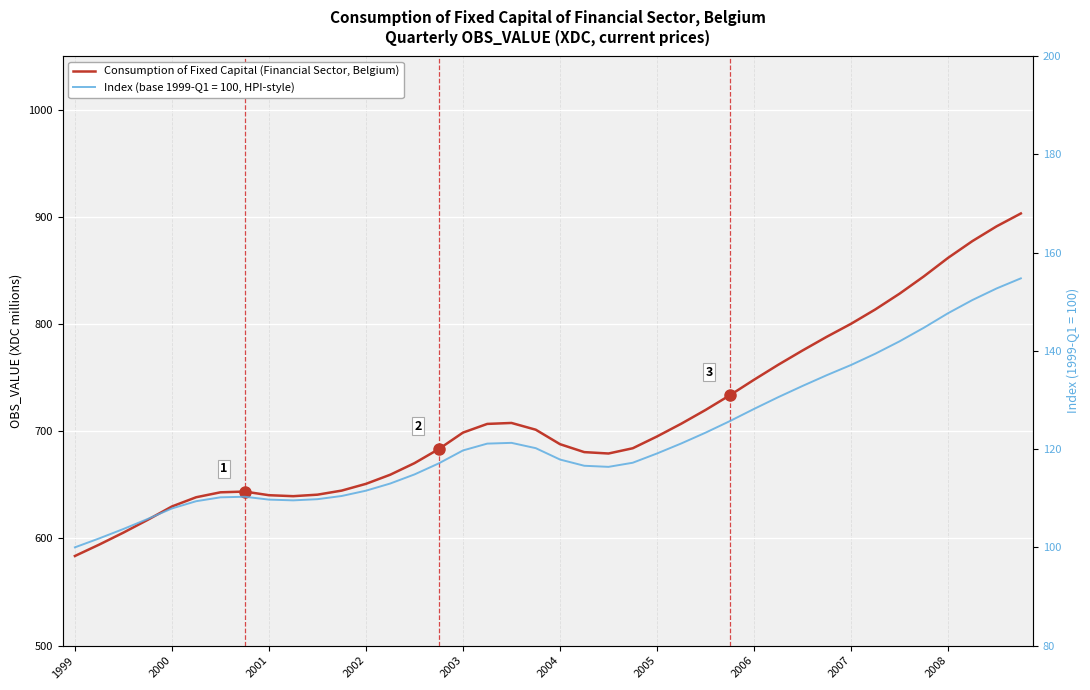

What is the ratio of the value at 29 to the value at 1999?

1.3